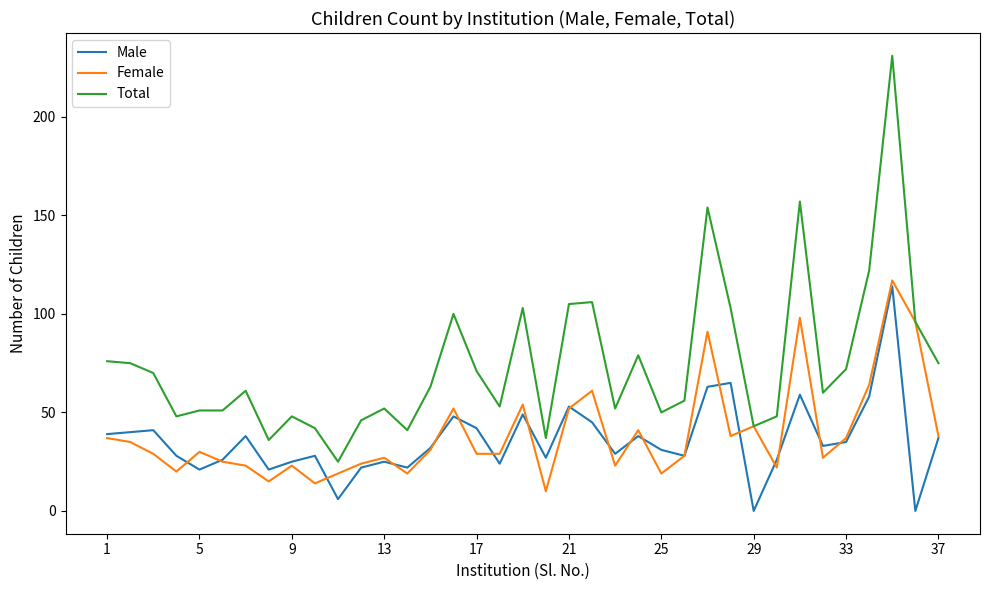

What are all the series names shown in the legend?

Male, Female, Total